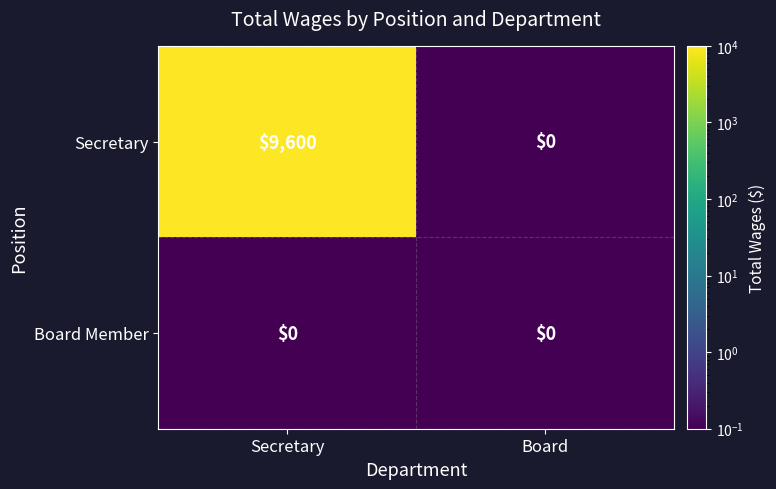

What is the difference between the Secretary values at Secretary and Board?

9600